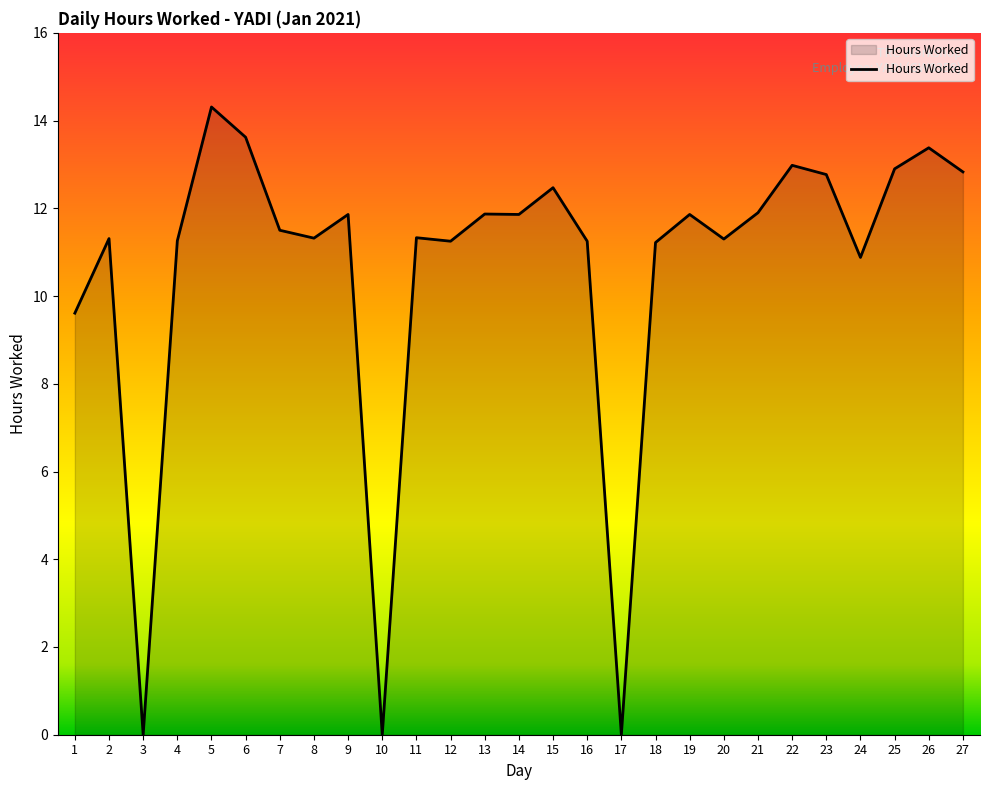

What is the difference between the values at 8 and 27?

1.5